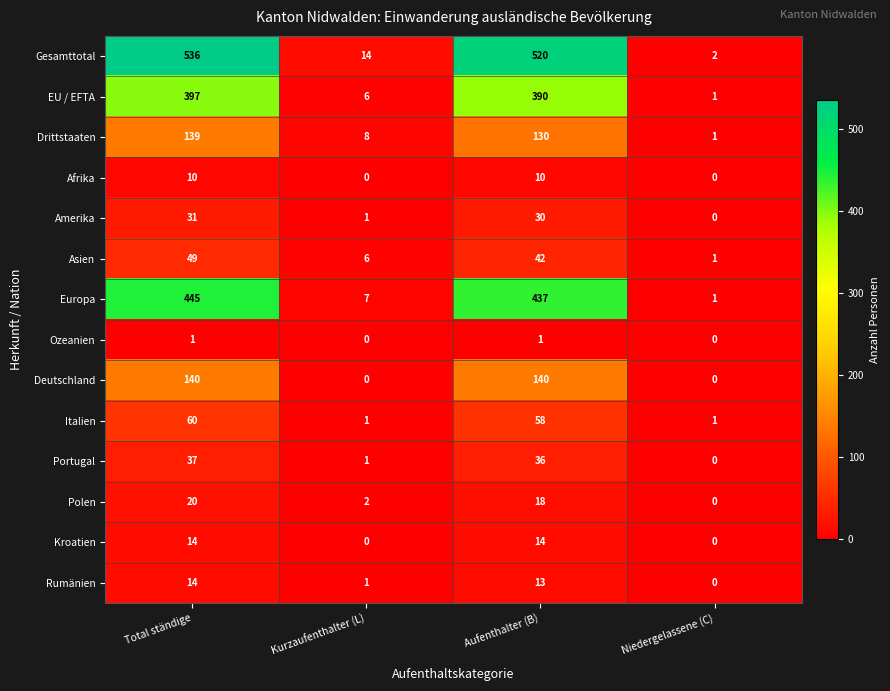

Which series has the widest spread of values?

Gesamttotal